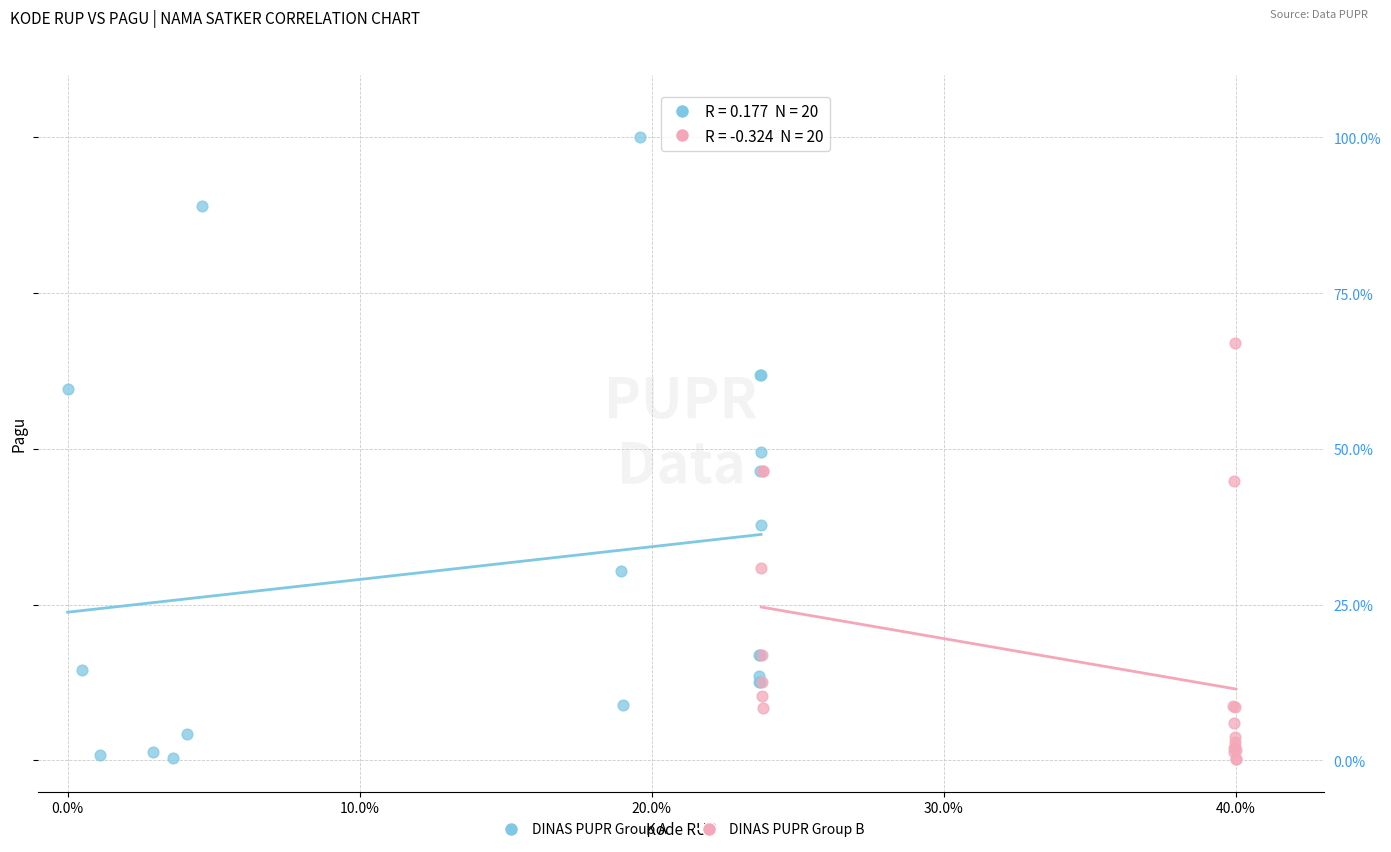

Which series has the widest spread of Y values?

DINAS PUPR Group A